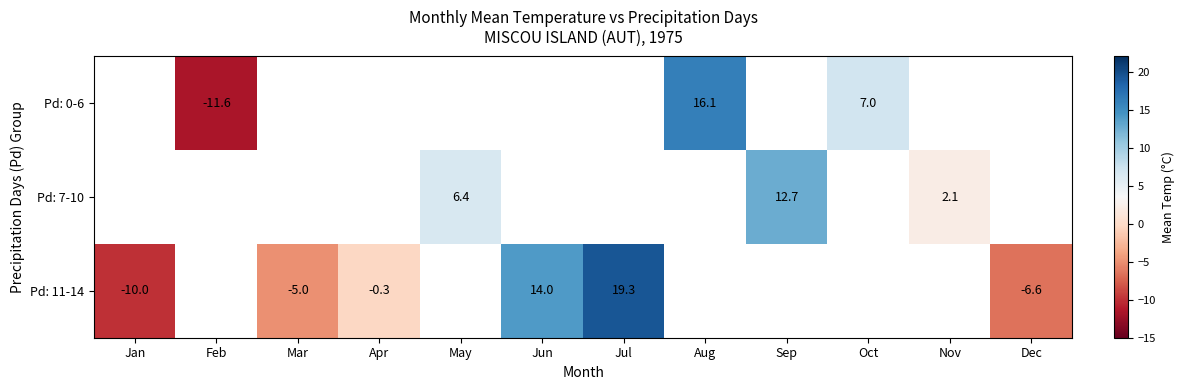

The Pd: 11-14 series shows 19.3 at Jul. True or false?

True